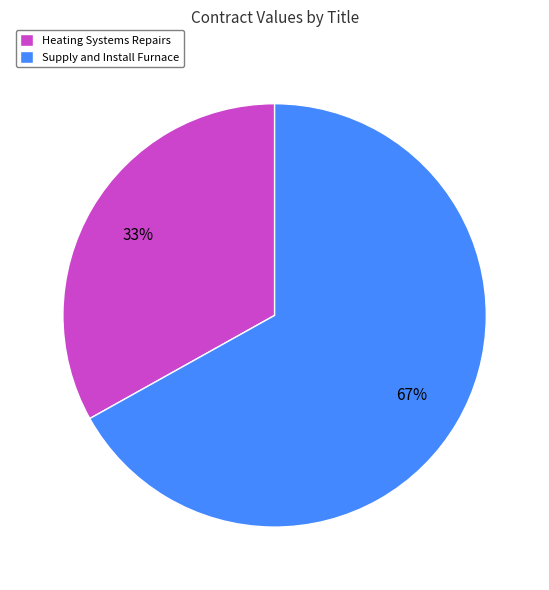

Approximately how many times larger is the value at Supply and Install Furnace compared to Heating Systems Repairs?

2.0